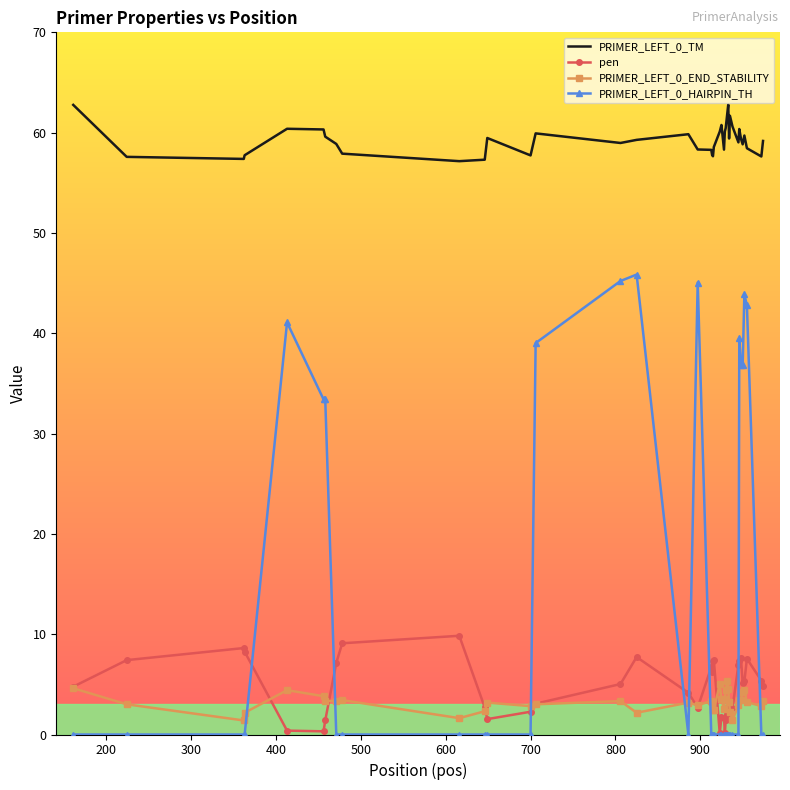

What is the minimum value for PRIMER_LEFT_0_TM?

57.2